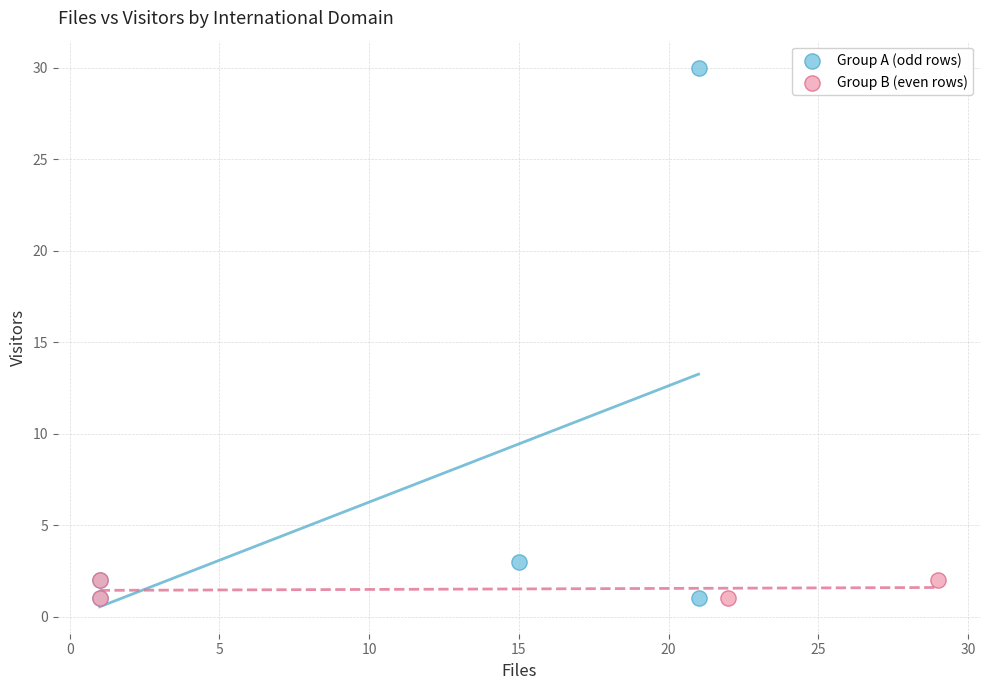

Which series has the largest Y range (max minus min)?

Group A (odd rows)